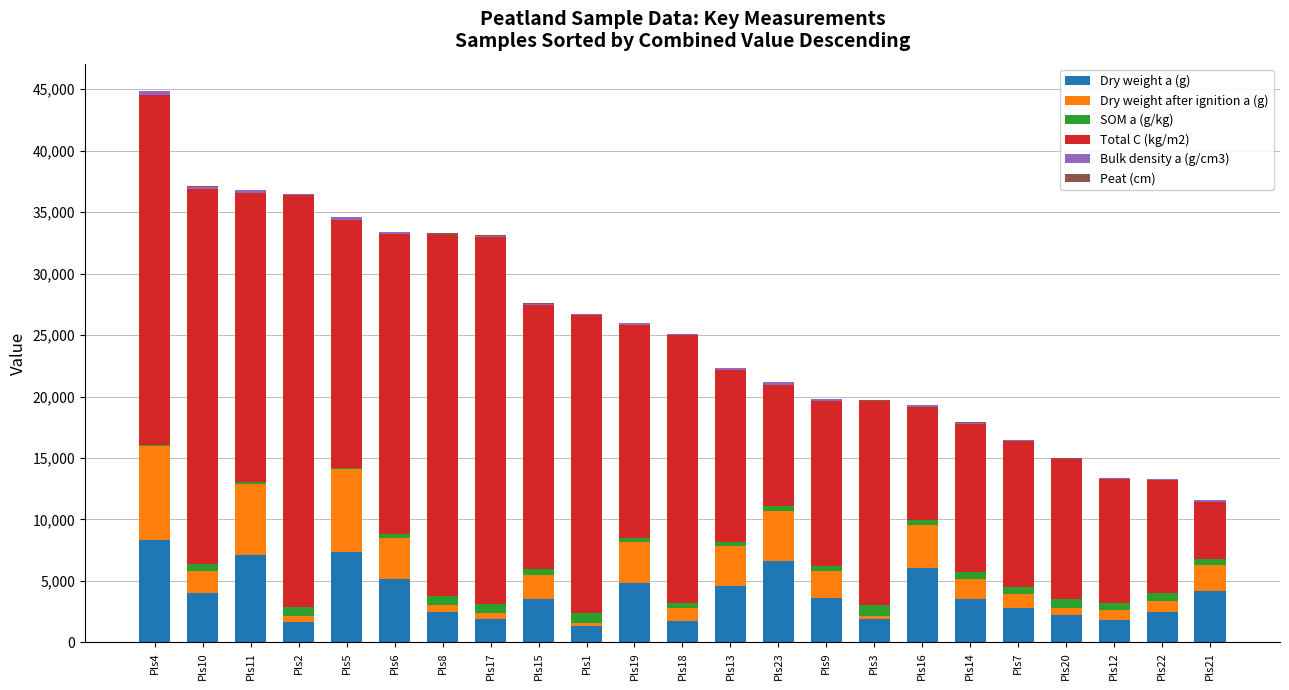

At which label does Dry weight a (g) reach its peak?

Pls4